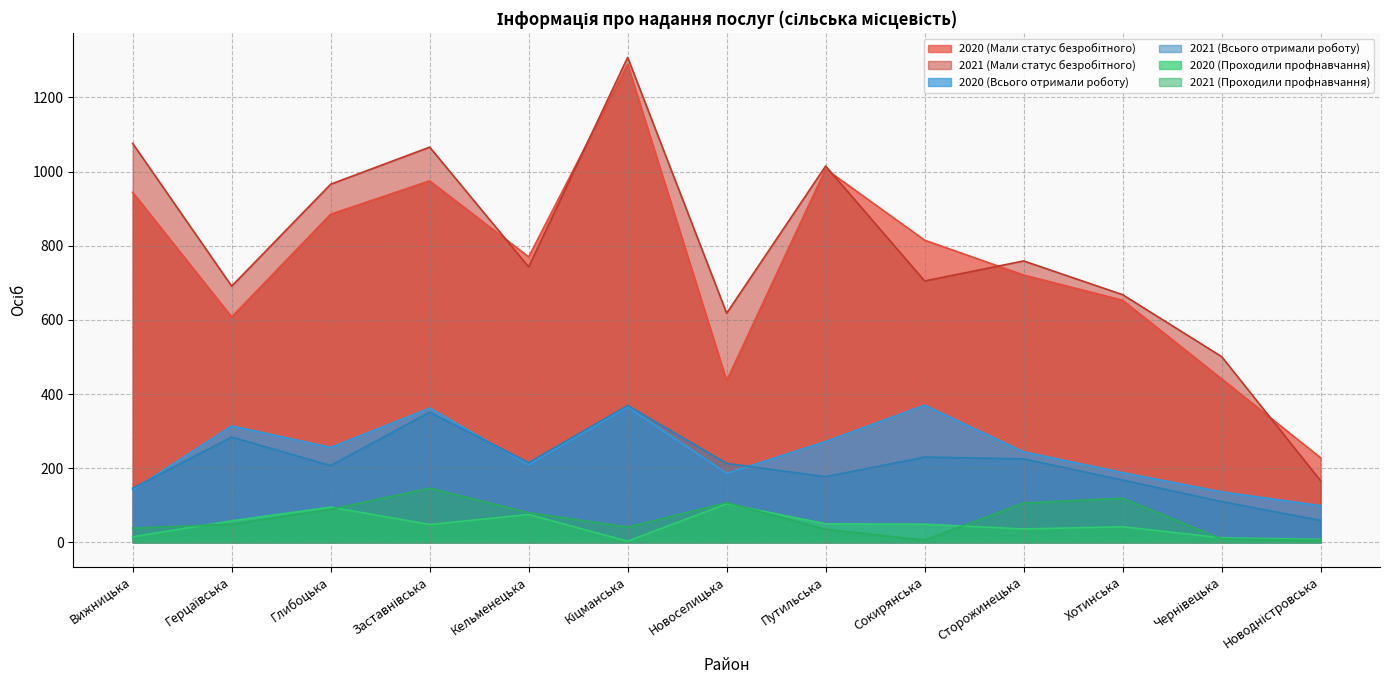

At Новодністровська, list the series in order from smallest to largest.

2021 (Проходили профнавчання), 2020 (Проходили профнавчання), 2021 (Всього отримали роботу), 2020 (Всього отримали роботу), 2021 (Мали статус безробітного), 2020 (Мали статус безробітного)